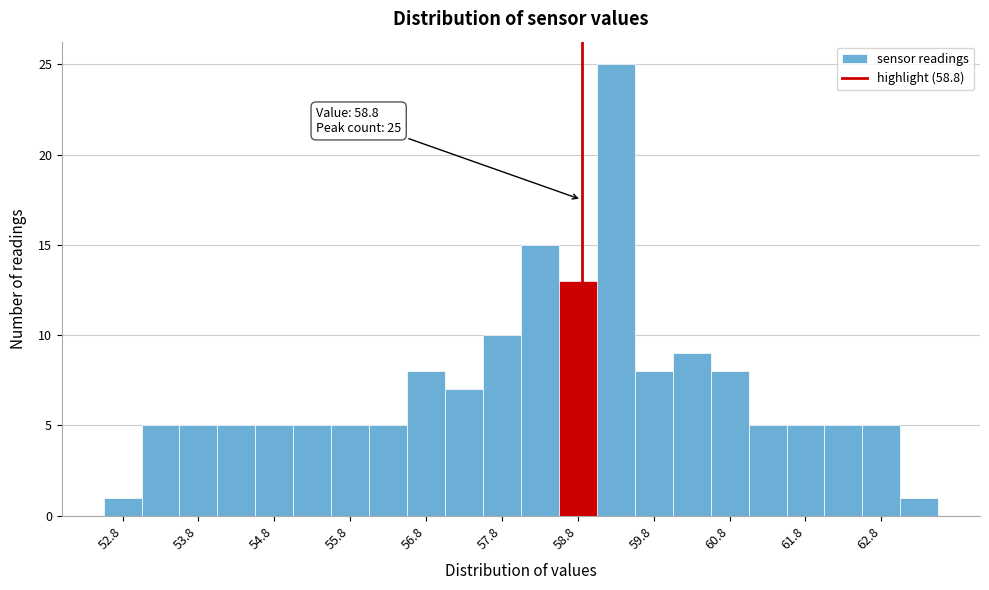

Which range on the x-axis has the tallest bar?

59.0 to 59.5